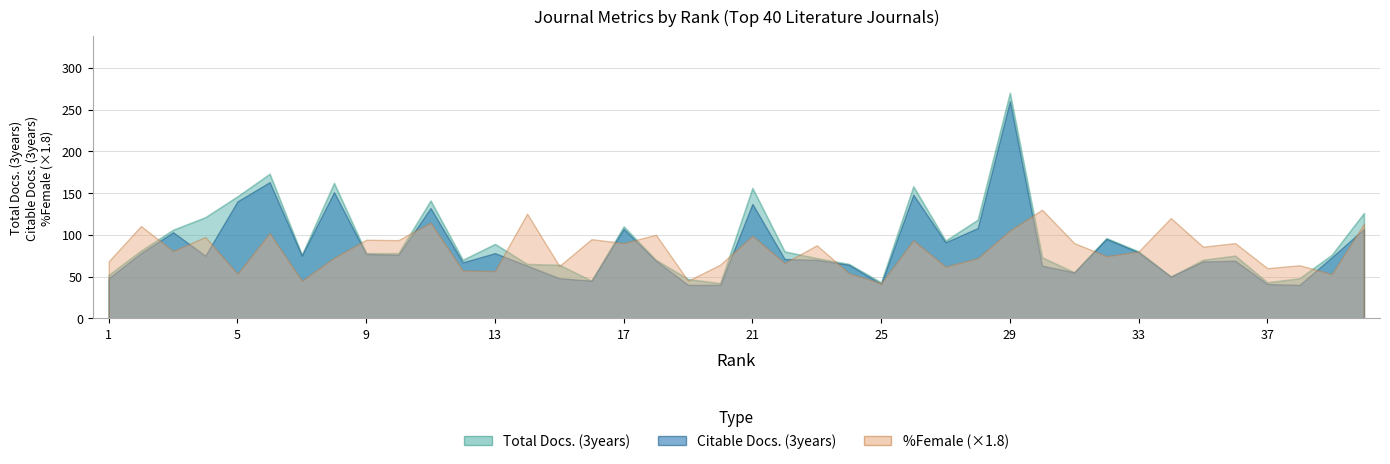

What are all the series names shown in the legend?

Total Docs. (3years), Citable Docs. (3years), %Female